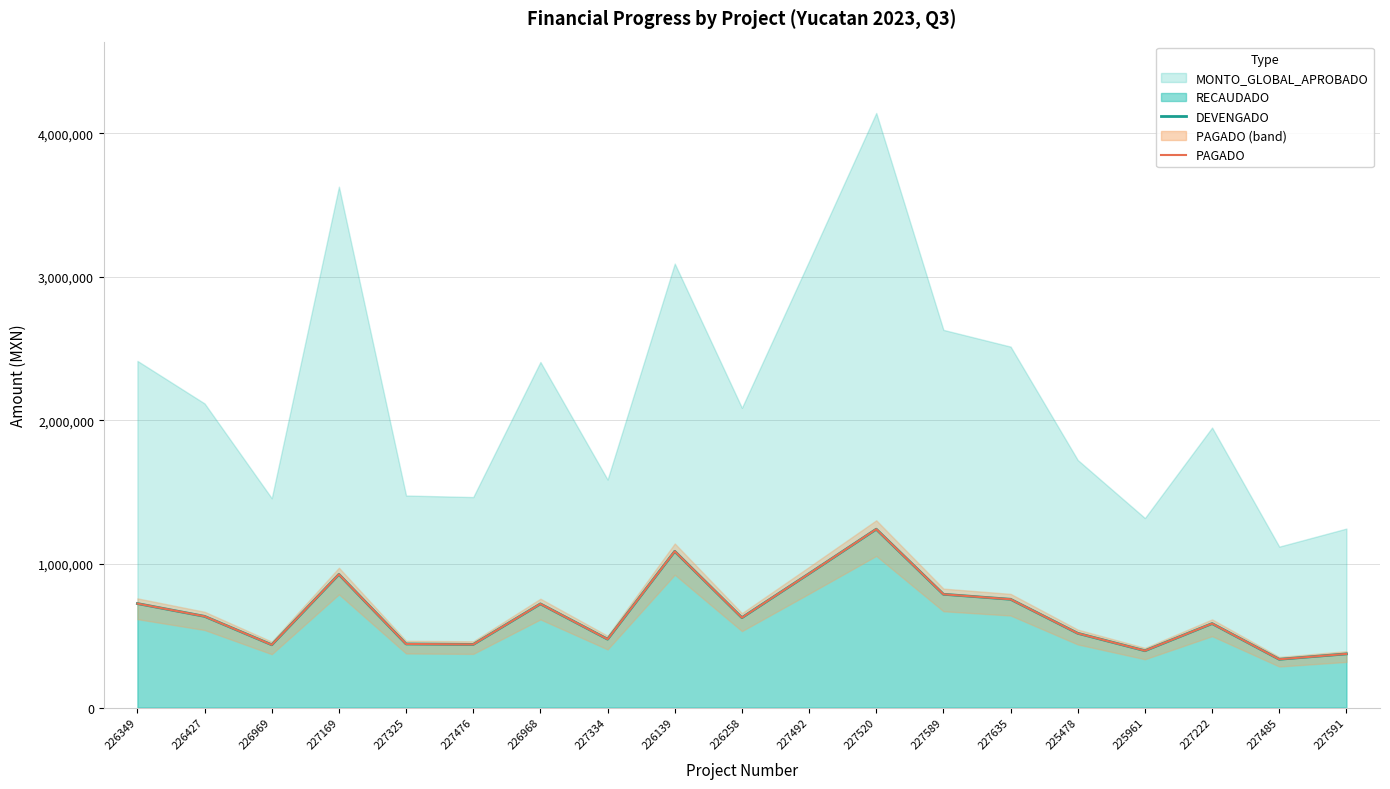

The value of PAGADO at 226968 is 292895.3. True or false?

False